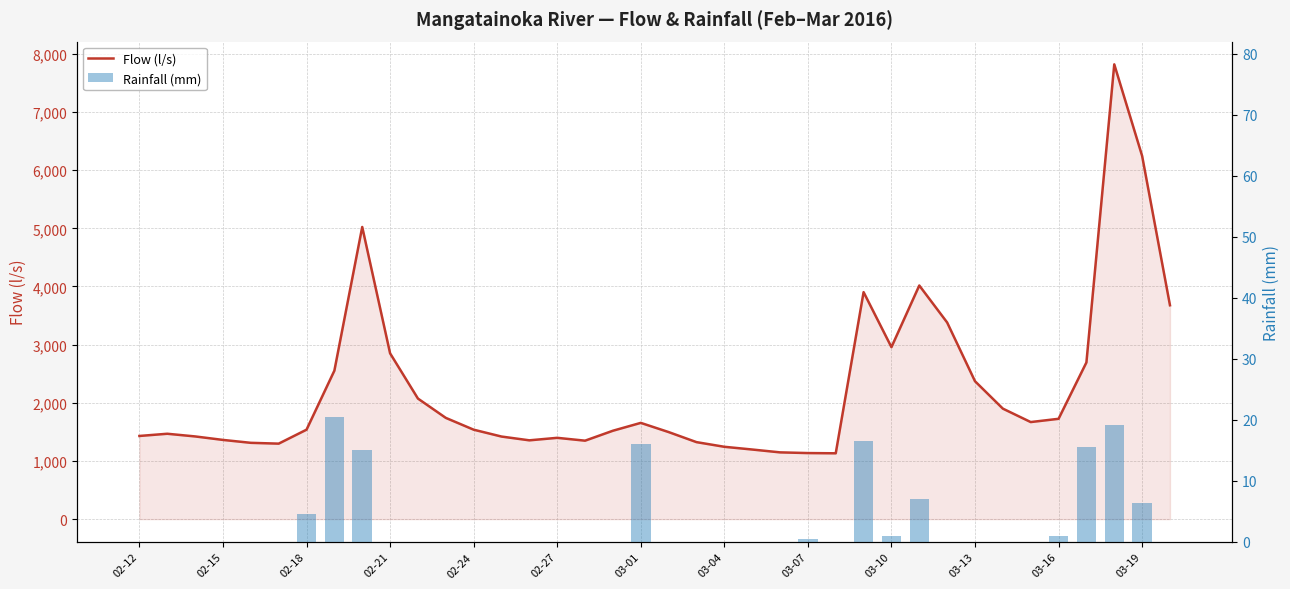

Which series has the largest range (max minus min)?

Flow (l/s)